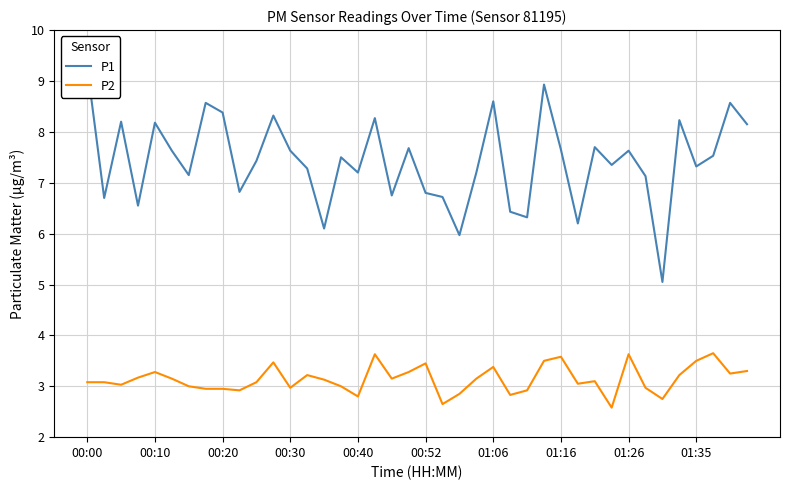

True or false: P1 and P2 intersect in this chart.

False